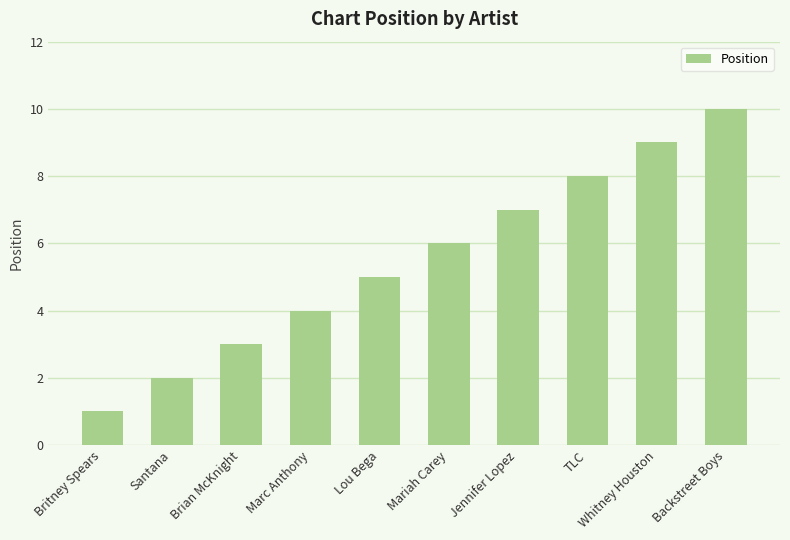

Rank the categories by value from highest to lowest.

Backstreet Boys, Whitney Houston, TLC, Jennifer Lopez, Mariah Carey, Lou Bega, Marc Anthony, Brian McKnight, Santana, Britney Spears